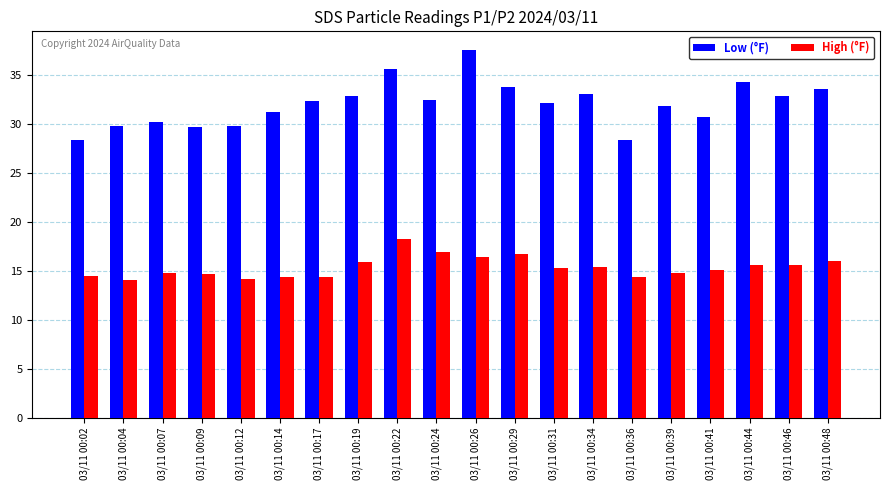

What is the value of the Low (°F) bar at the 20th from the left?

33.5